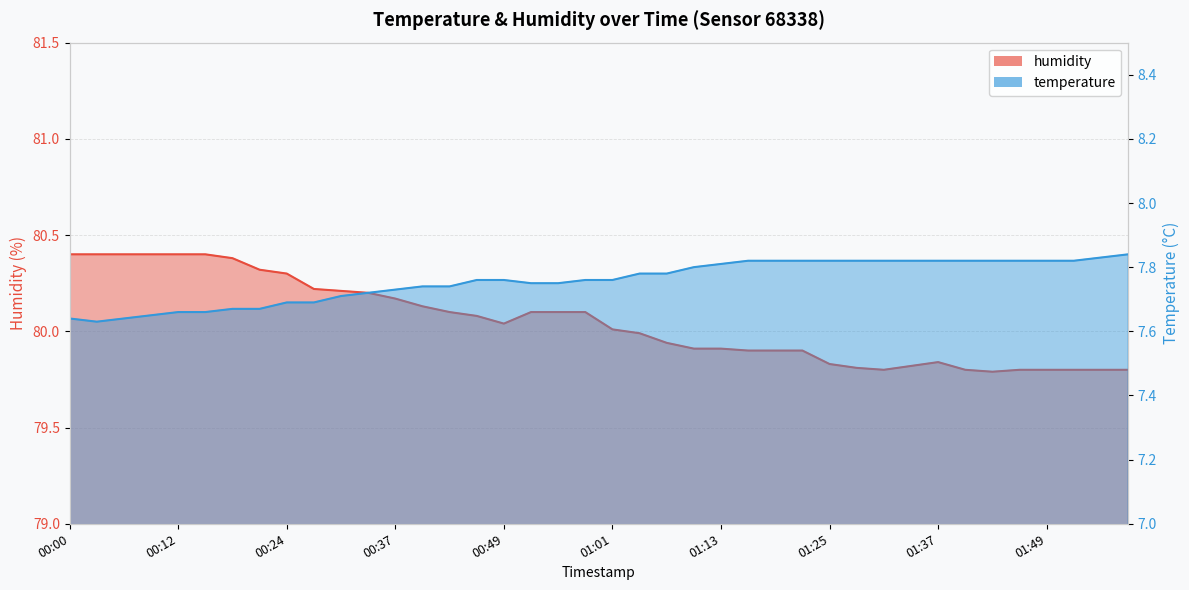

Which series changed the most between 01:52 and 01:59?

temperature